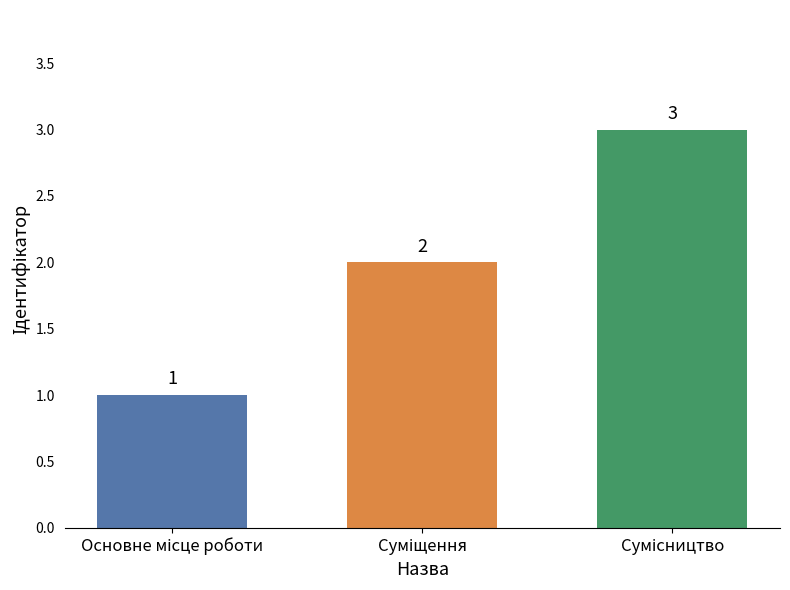

How many bars are there in total?

3